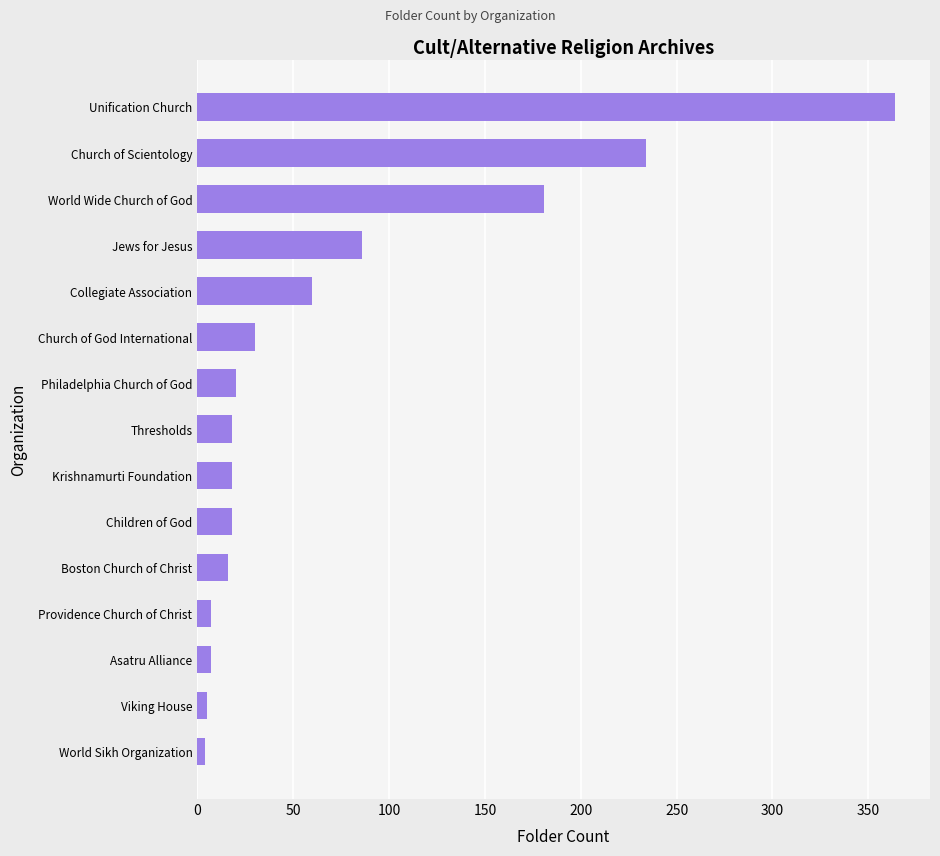

What is the change in value from World Wide Church of God to Thresholds?

-163